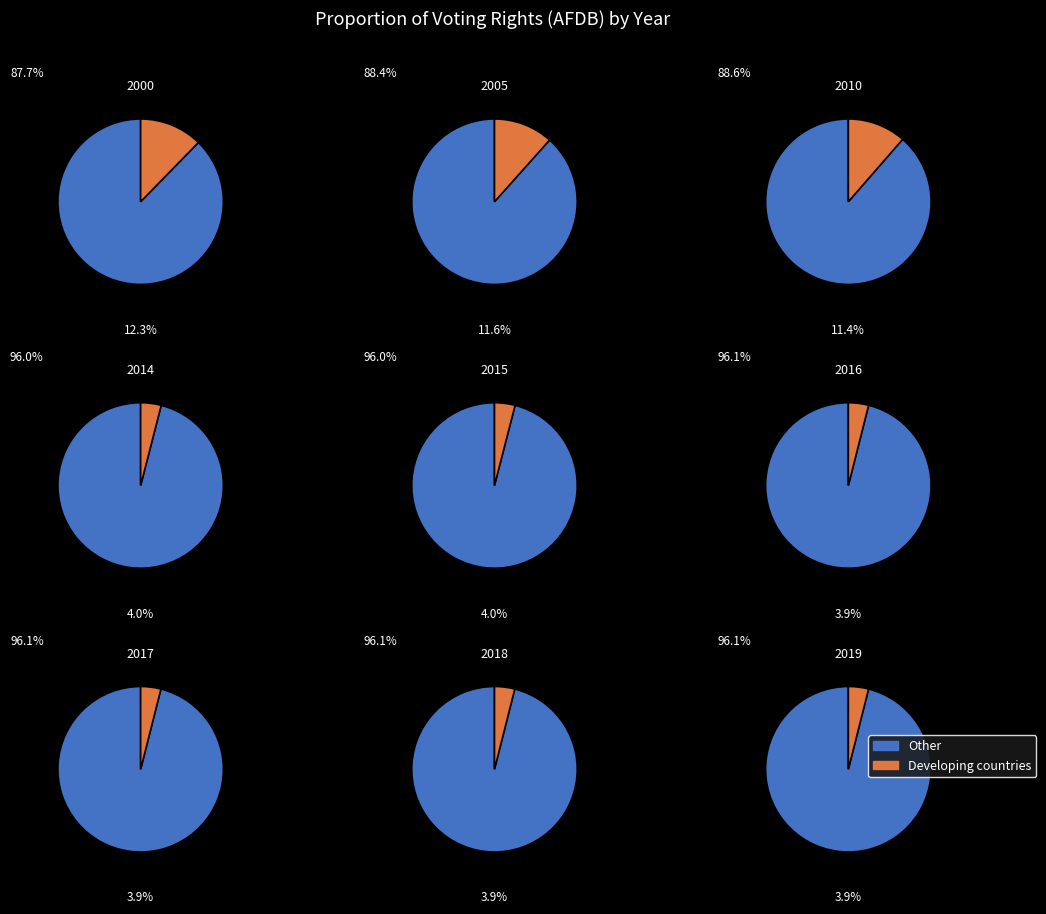

Between 2000 and 2010, which is larger?

2000